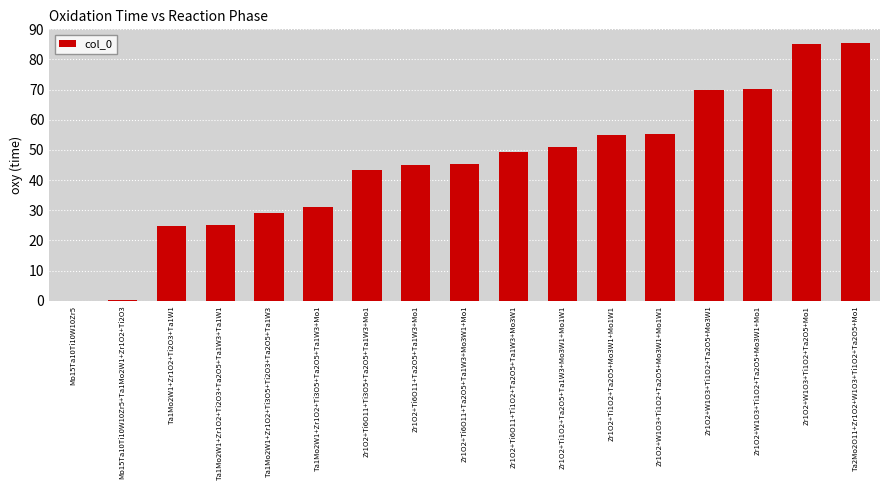

True or false: the data shows 10.4 at Ta1Mo2W1+Zr1O2+Ti2O3+Ta1W1.

False